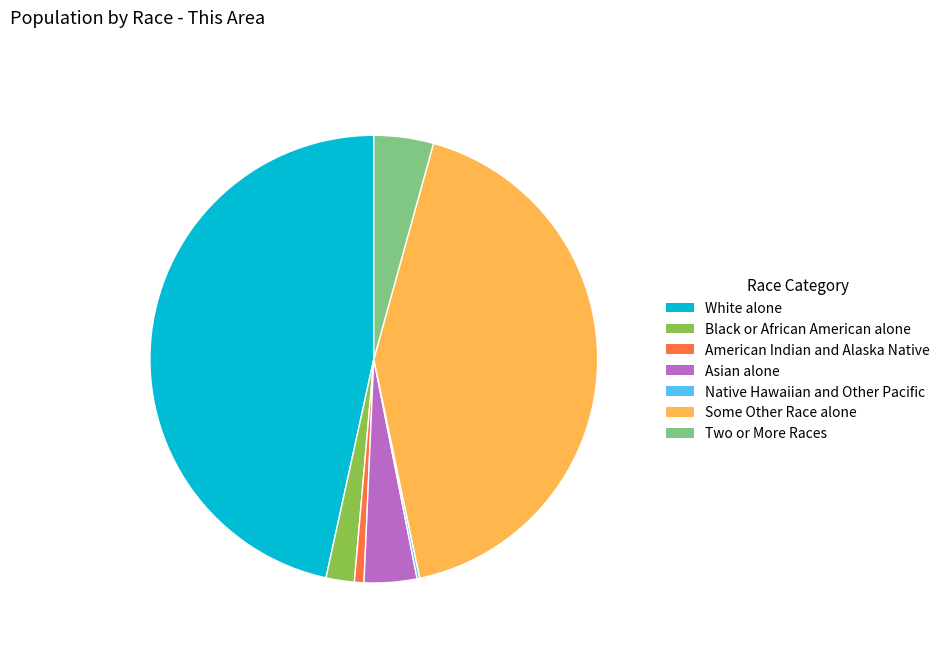

Combined, do Some Other Race alone and Asian alone account for over 50%?

No